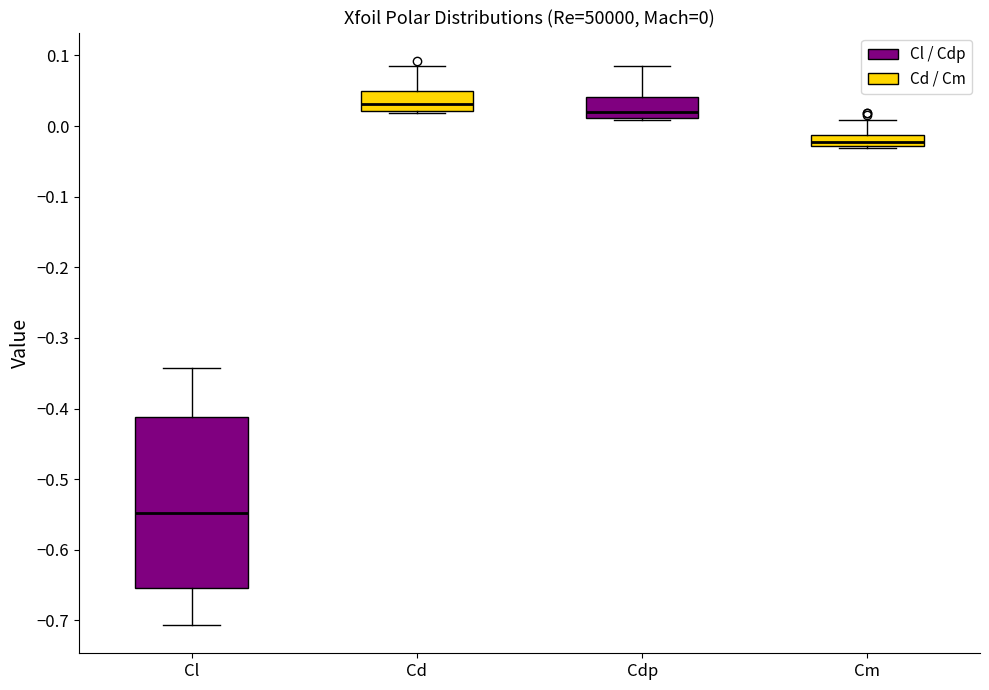

Which box is the tallest, from its lower edge to its upper edge?

Cl